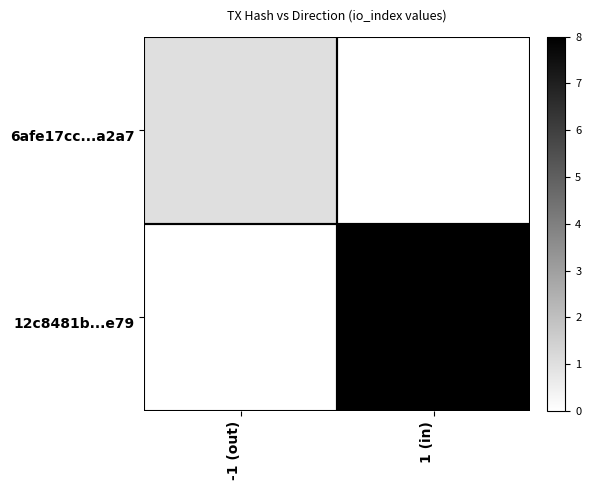

Reading right to left, list all the values displayed in this chart.

6afe17cc...a2a7: 1 (in)=0	-1 (out)=1
12c8481b...e79: 1 (in)=8	-1 (out)=0